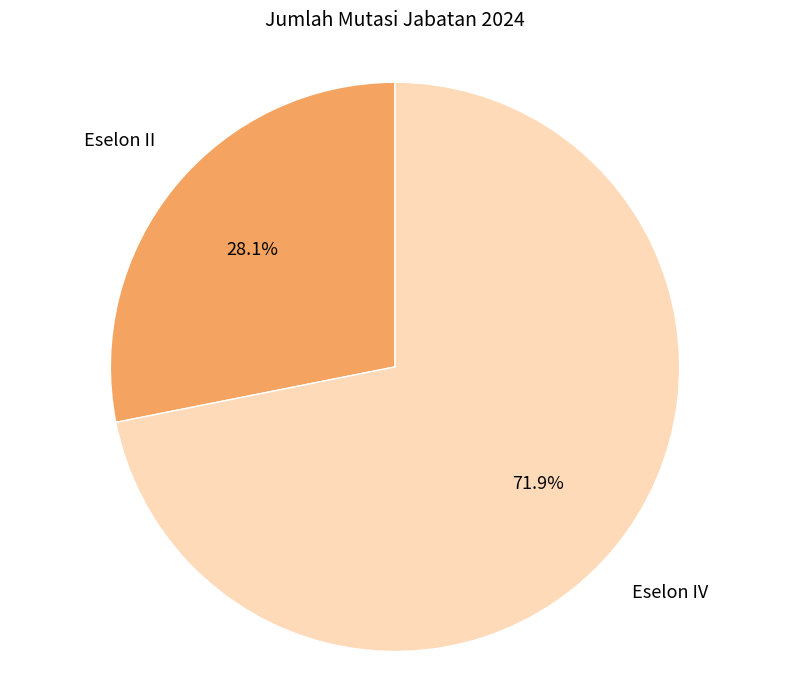

What is the total percentage of Eselon II and Eselon IV?

100.0%